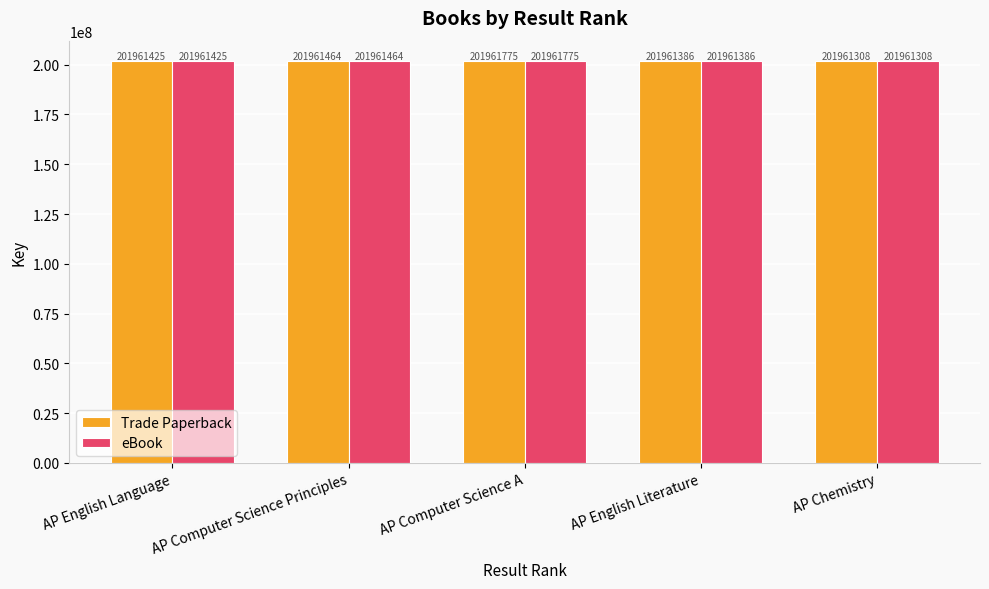

What is the label of the 1st bar from the right?

AP Chemistry